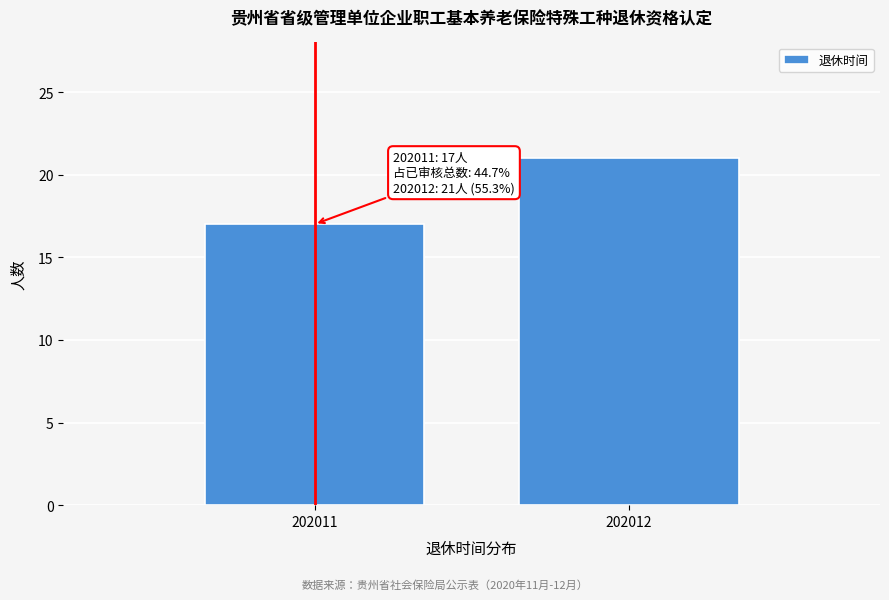

Reading left to right, what are all the values shown in this chart?

17	21